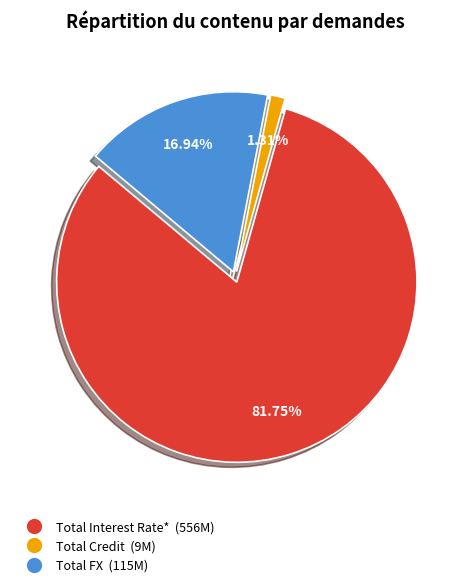

Approximately how many times larger is the value at Total Interest Rate* compared to Total FX?

4.8